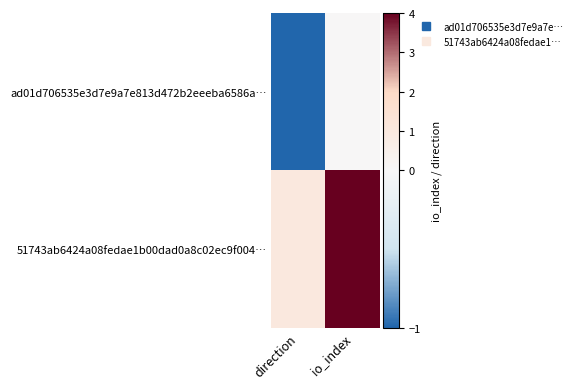

Between direction and io_index, which is larger?

io_index